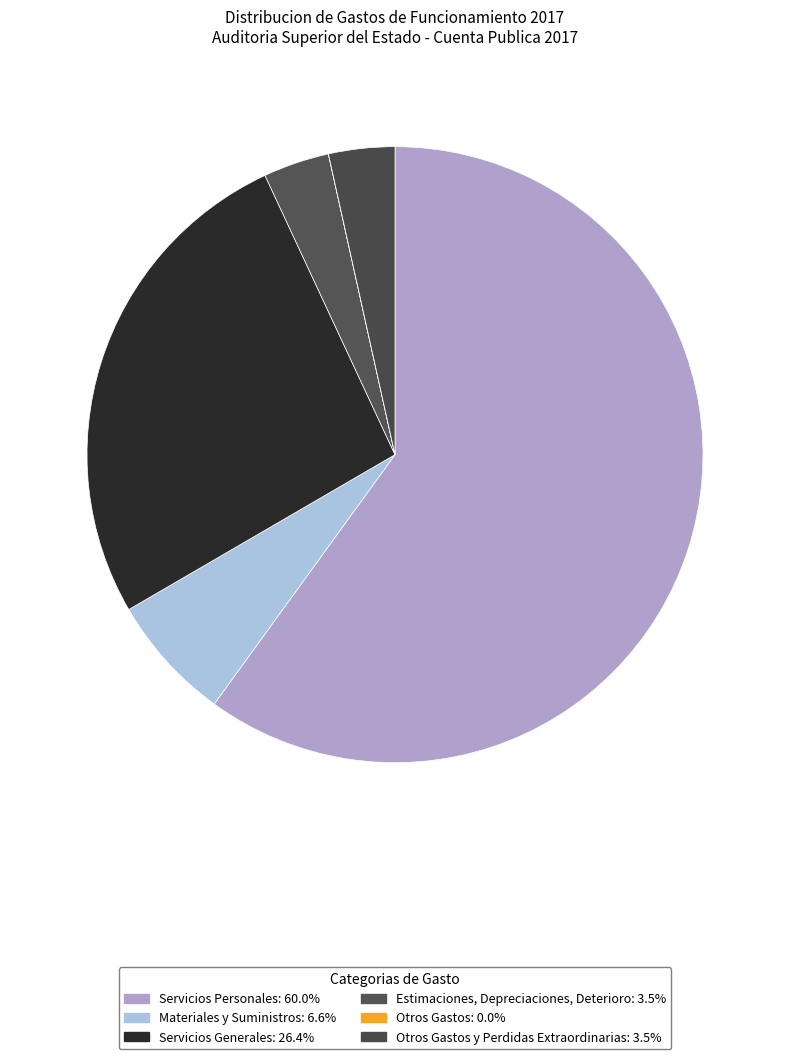

Rank the categories by value from highest to lowest.

Servicios Personales, Servicios Generales, Materiales y Suministros, Otros Gastos y Perdidas Extraordinarias, Estimaciones, Depreciaciones, Deterioro, Otros Gastos